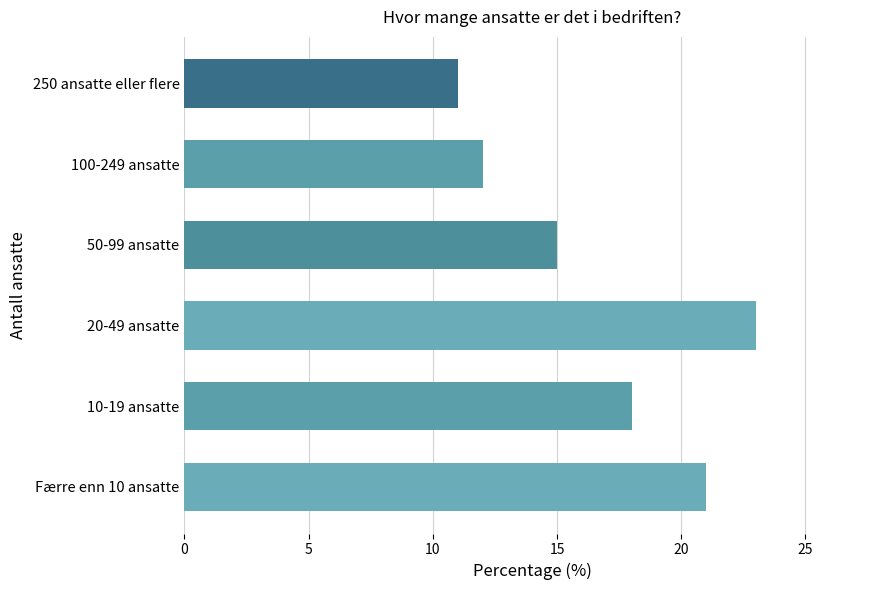

What is the sum of all values?

100